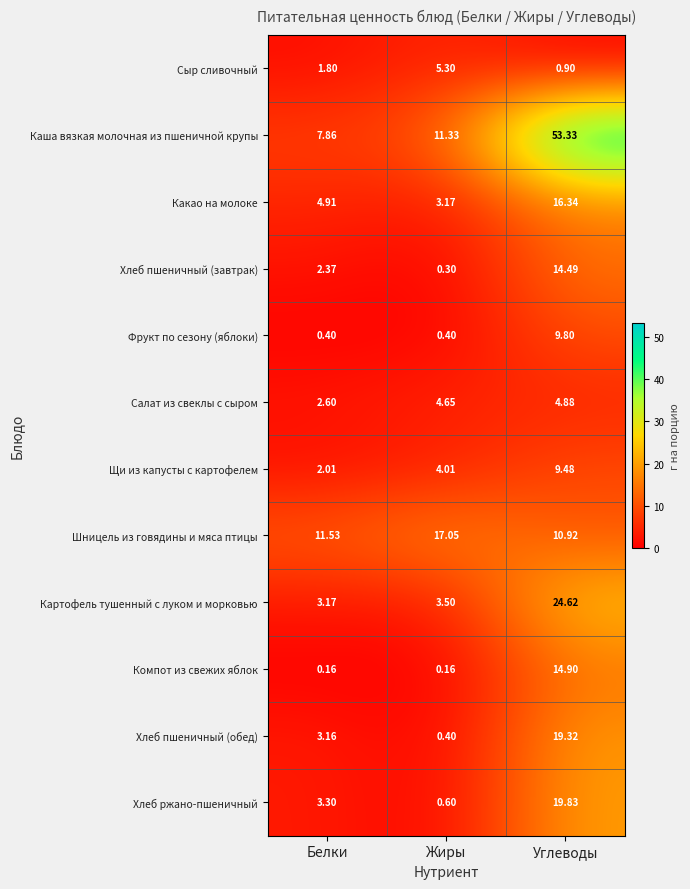

Is the value of Какао на молоке at Белки greater than the value of Каша вязкая молочная из пшеничной крупы at Жиры?

No